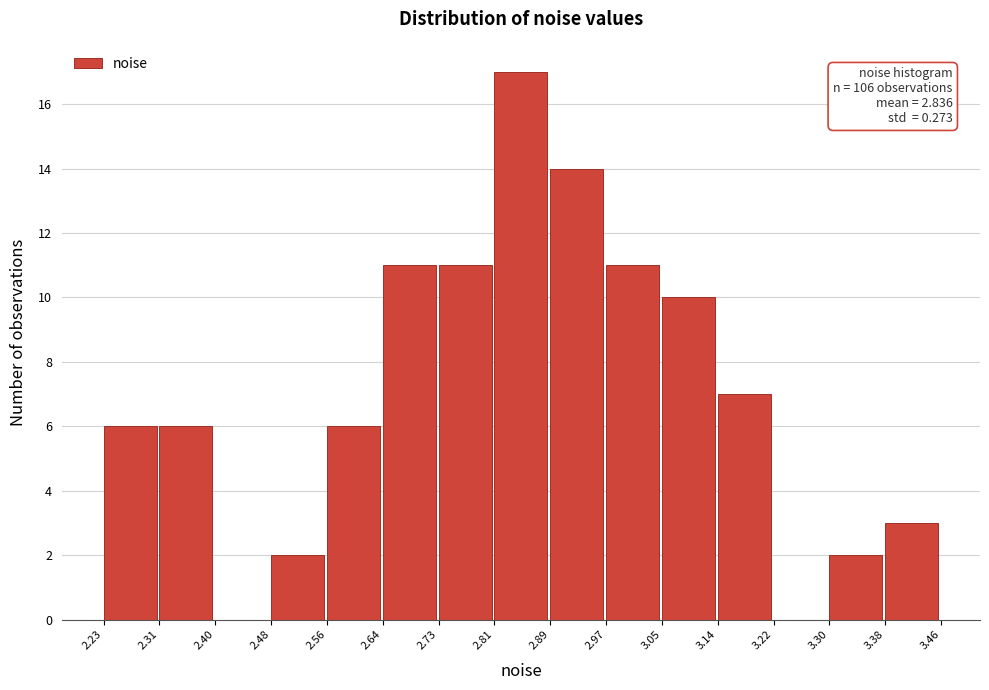

Over which range of the x-axis is the bar tallest?

2.81 to 2.89